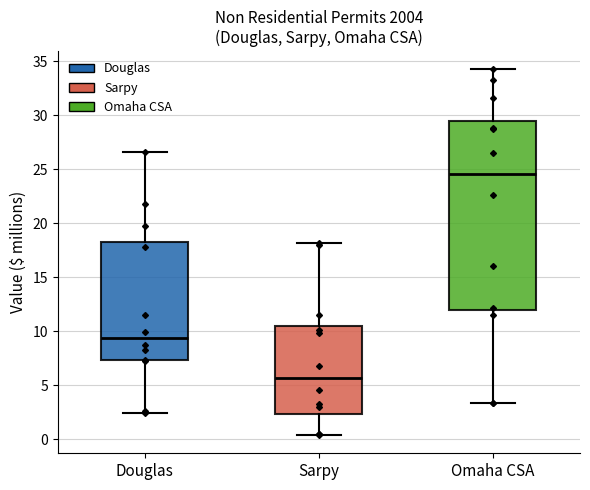

Which box is the tallest, from its lower edge to its upper edge?

Omaha CSA